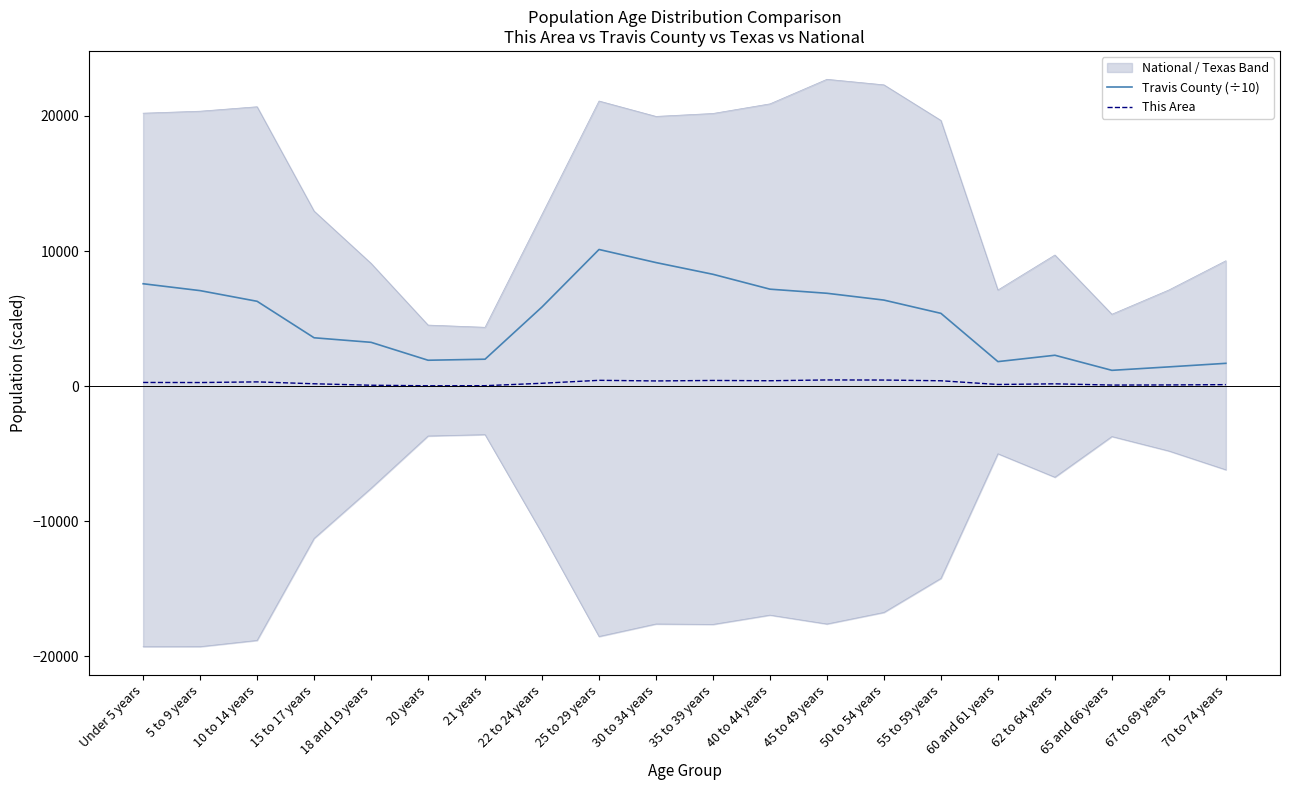

True or false: This Area has more than 1 points higher than both neighbors.

True